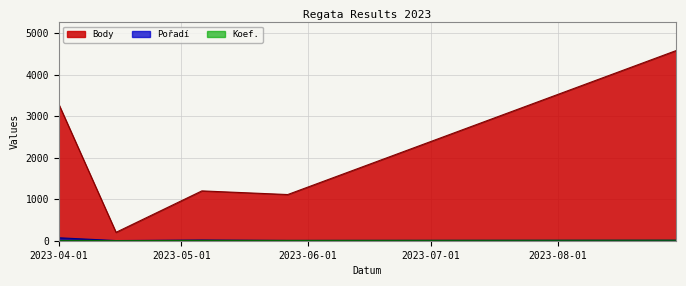

Is it true that Body equals 4582 at 2023-08-30?

True